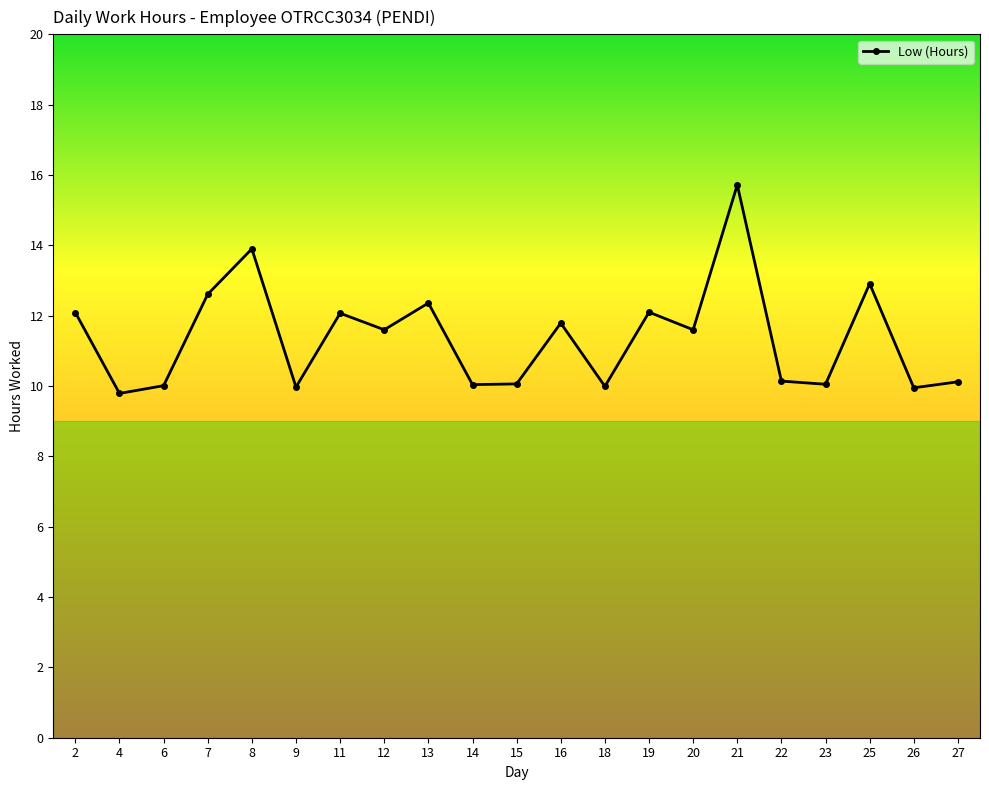

What is the ratio of the value at 11 to the value at 25?

0.9